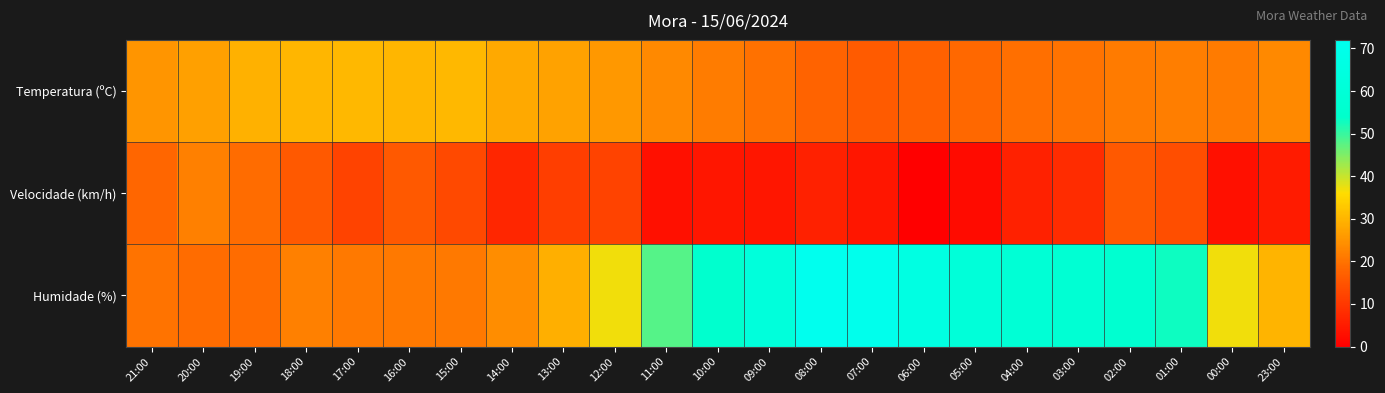

Which series has the widest spread of values?

Humidade (%)